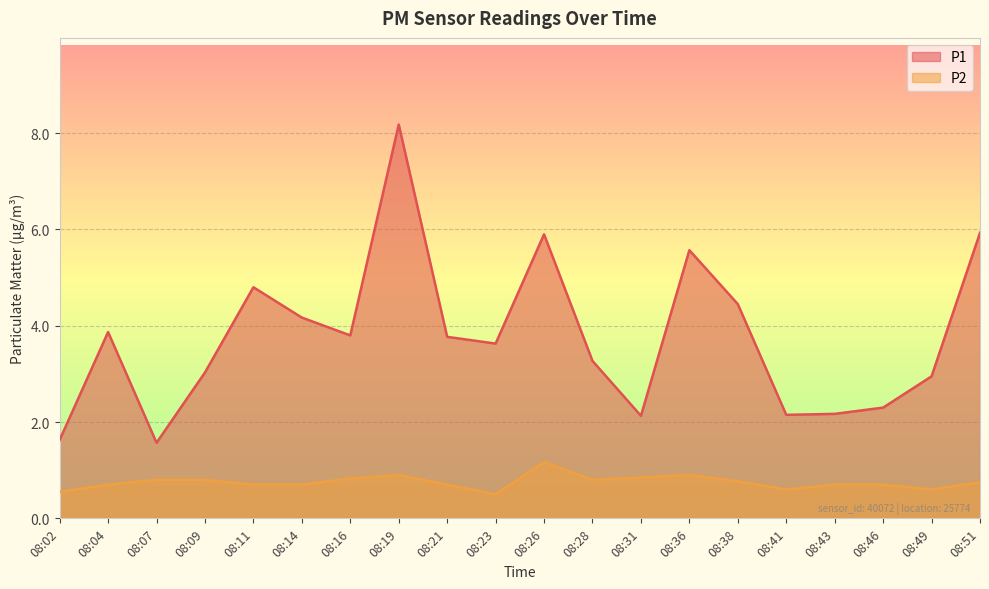

How many values in the P1 series exceed 3?

13